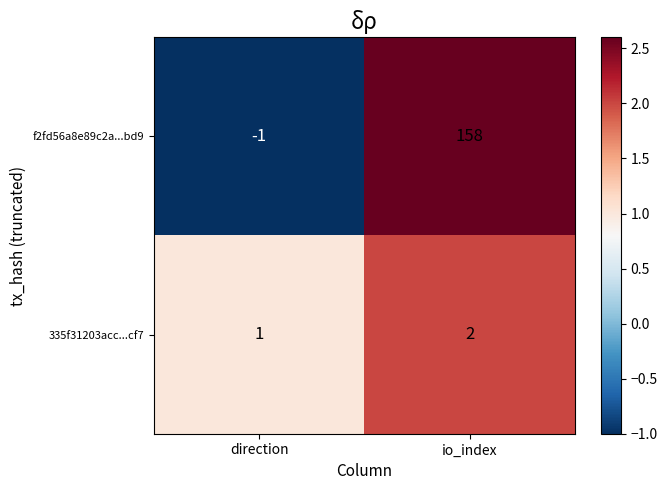

Which category has the lowest value across all series?

direction